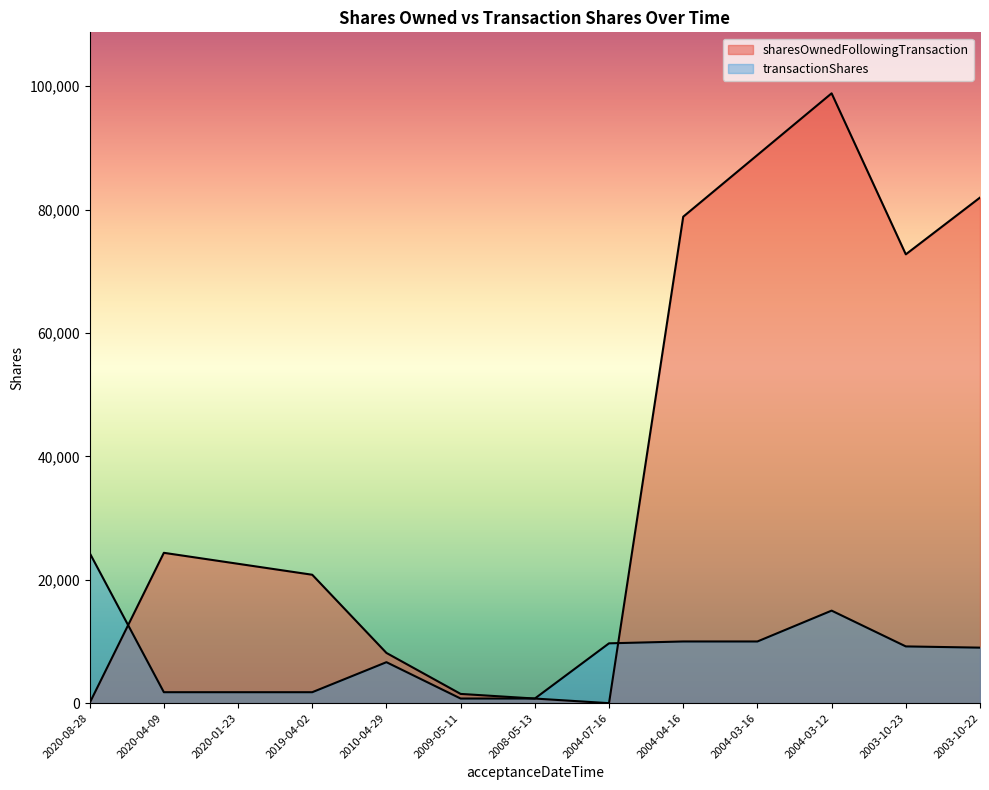

Which category has the highest value in the sharesOwnedFollowingTransaction series?

2004-03-12